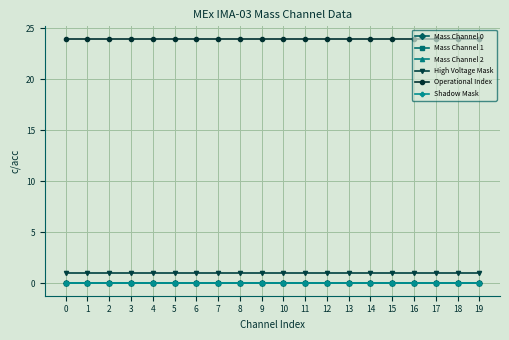

Is this an area chart (filled region under the line)?

No